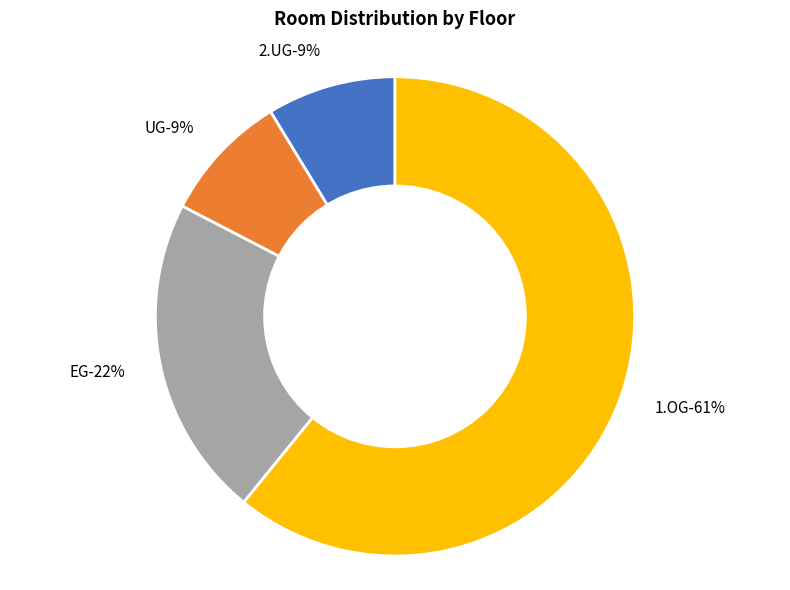

How many slices are in this pie chart?

4